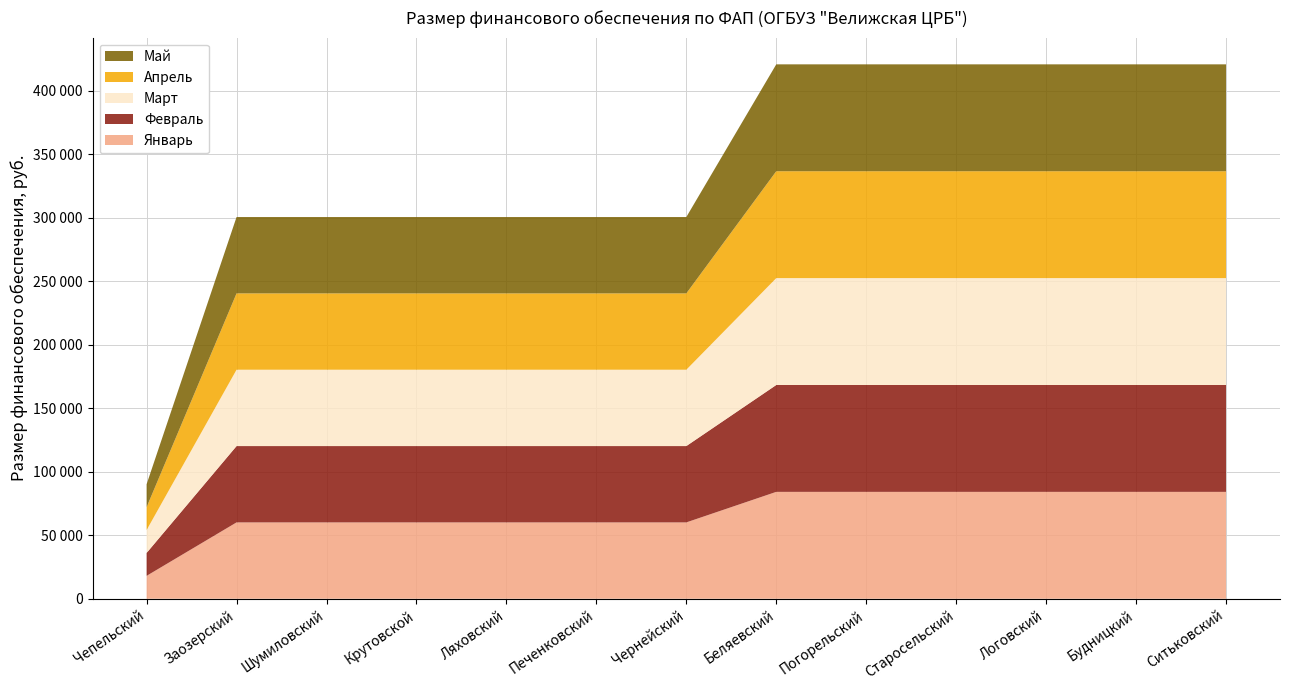

Reading right to left, list all the values displayed in this chart.

Январь: 84169.2	84169.2	84169.2	84169.2	84169.2	84169.2	60120.8	60120.8	60120.8	60120.8	60120.8	60120.8	18036.2
Февраль: 84169.2	84169.2	84169.2	84169.2	84169.2	84169.2	60120.8	60120.8	60120.8	60120.8	60120.8	60120.8	18036.2
Март: 84169.2	84169.2	84169.2	84169.2	84169.2	84169.2	60120.8	60120.8	60120.8	60120.8	60120.8	60120.8	18036.2
Апрель: 84169.2	84169.2	84169.2	84169.2	84169.2	84169.2	60120.8	60120.8	60120.8	60120.8	60120.8	60120.8	18036.2
Май: 84169.2	84169.2	84169.2	84169.2	84169.2	84169.2	60120.8	60120.8	60120.8	60120.8	60120.8	60120.8	18036.2